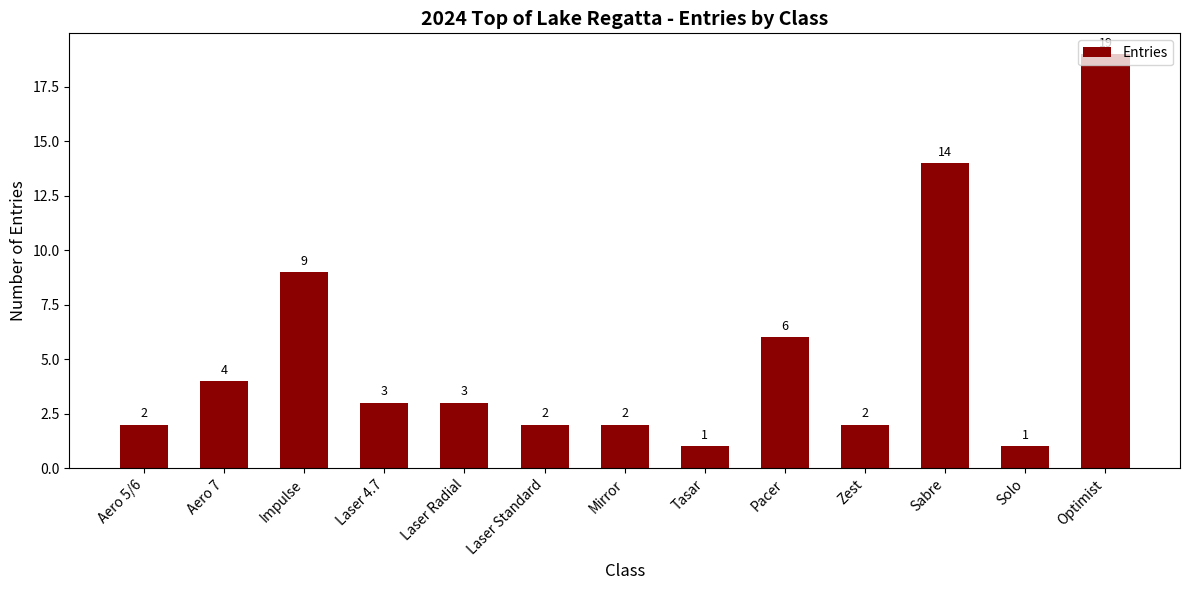

What is the difference between the maximum and minimum values?

18